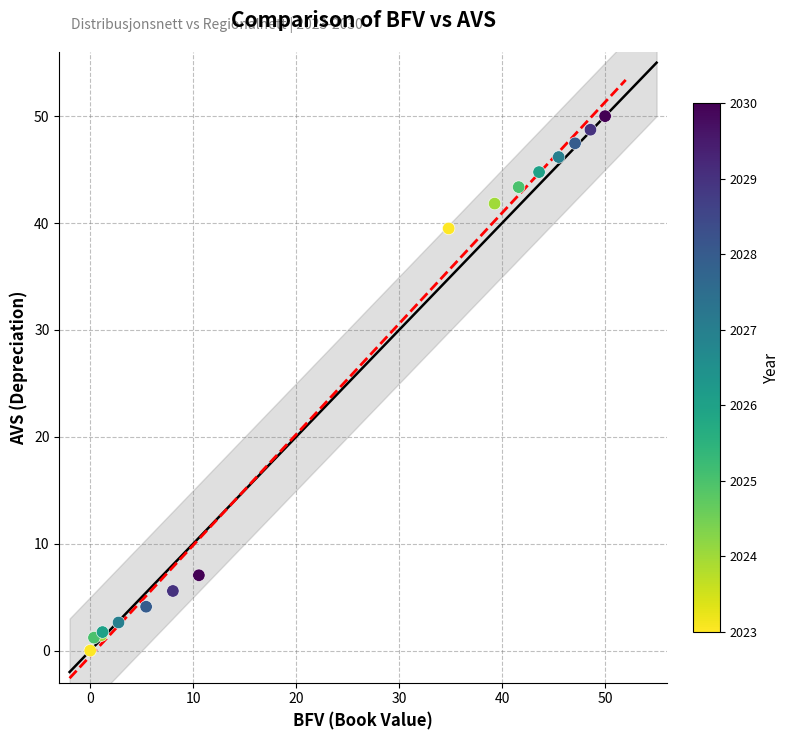

What Y value in the scatter plot is closest to 25?

39.5